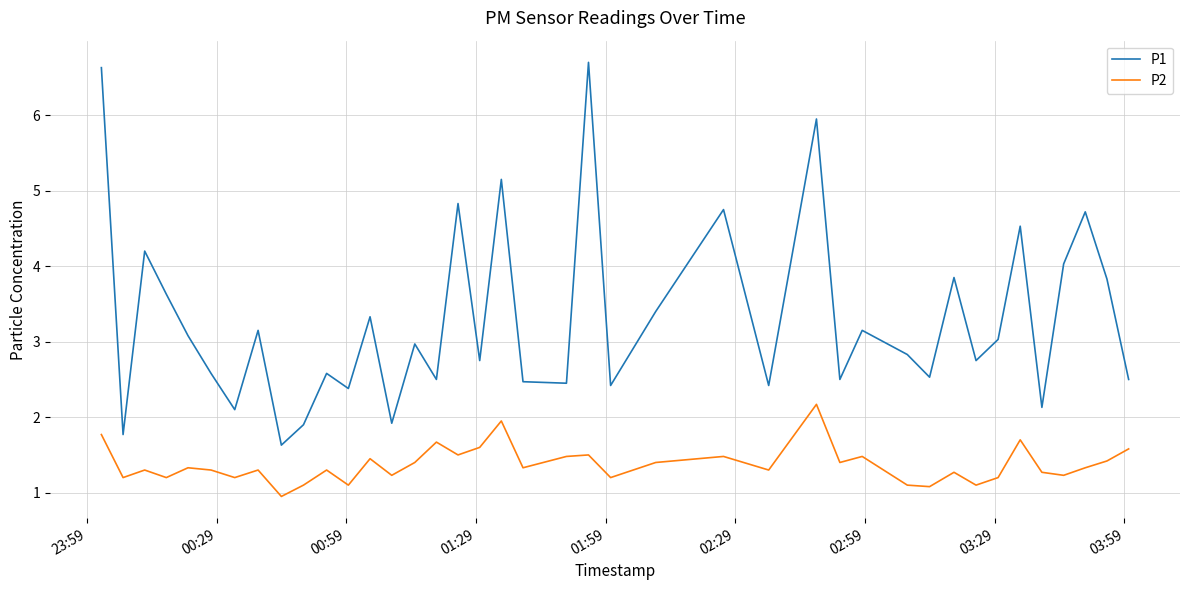

List the series in order of their peak value, highest first.

P1, P2